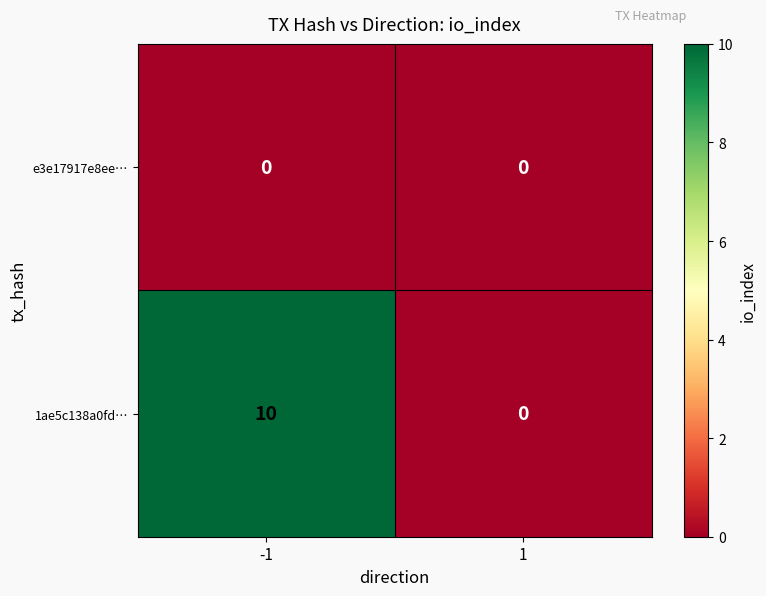

Reading right to left, transcribe all the data shown in this chart.

e3e17917e8ee…: 0	0
1ae5c138a0fd…: 0	10